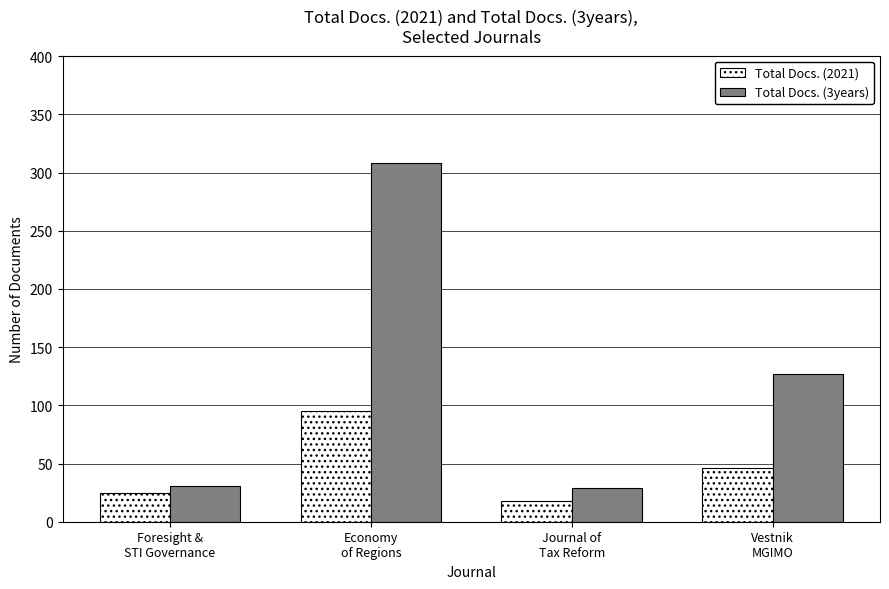

What is the label of the 3rd bar from the right?

Economy
of Regions